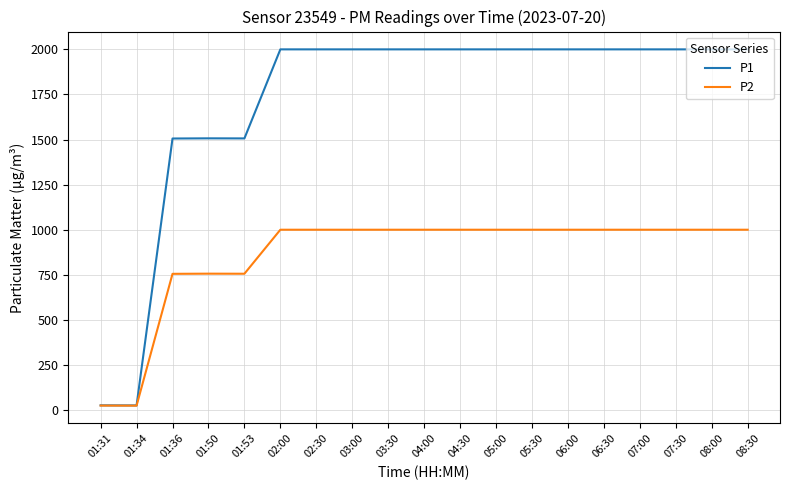

Is the value of P2 at 03:30 greater than the value of P1 at 06:00?

No